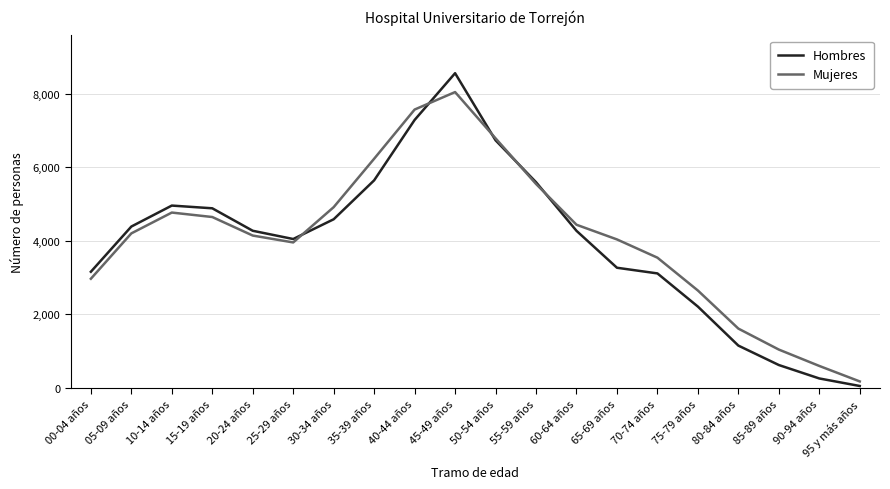

Which series has the largest range (max minus min)?

Hombres